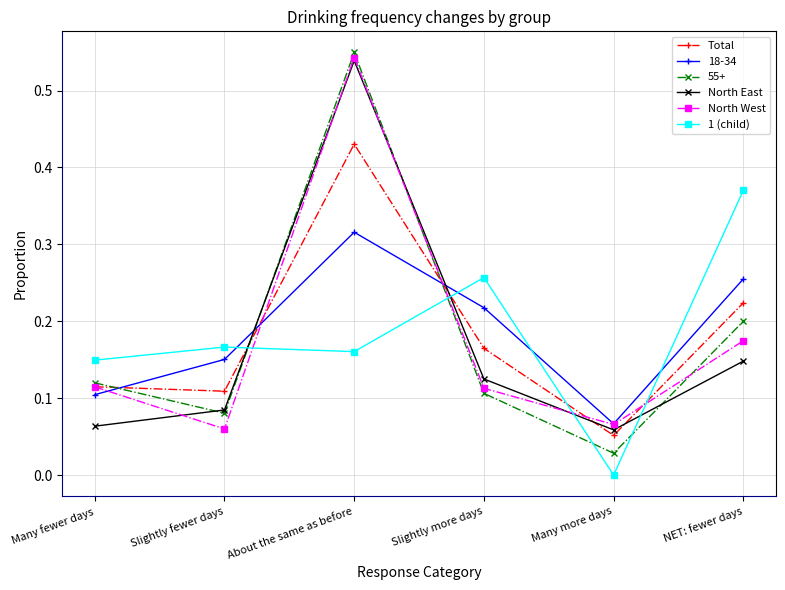

Which series ends up on top after the final intersection of 1 (child) and North East?

1 (child)